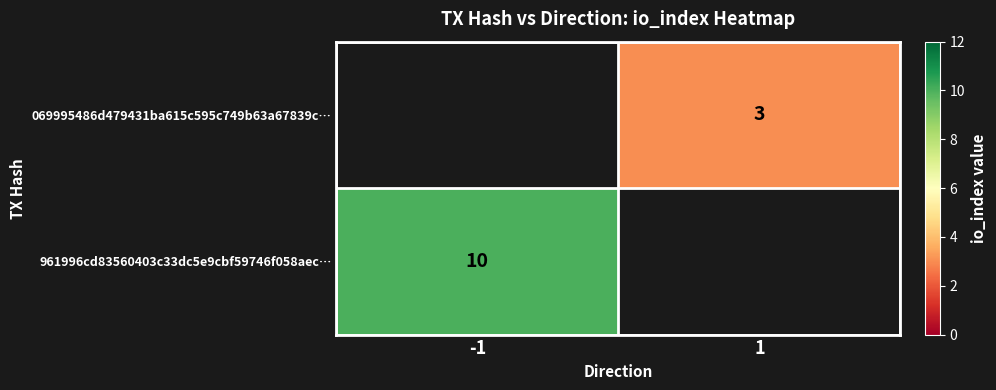

Is it true that 069995486d479431ba615c595c749b63a67839c… equals 5 at 1?

False